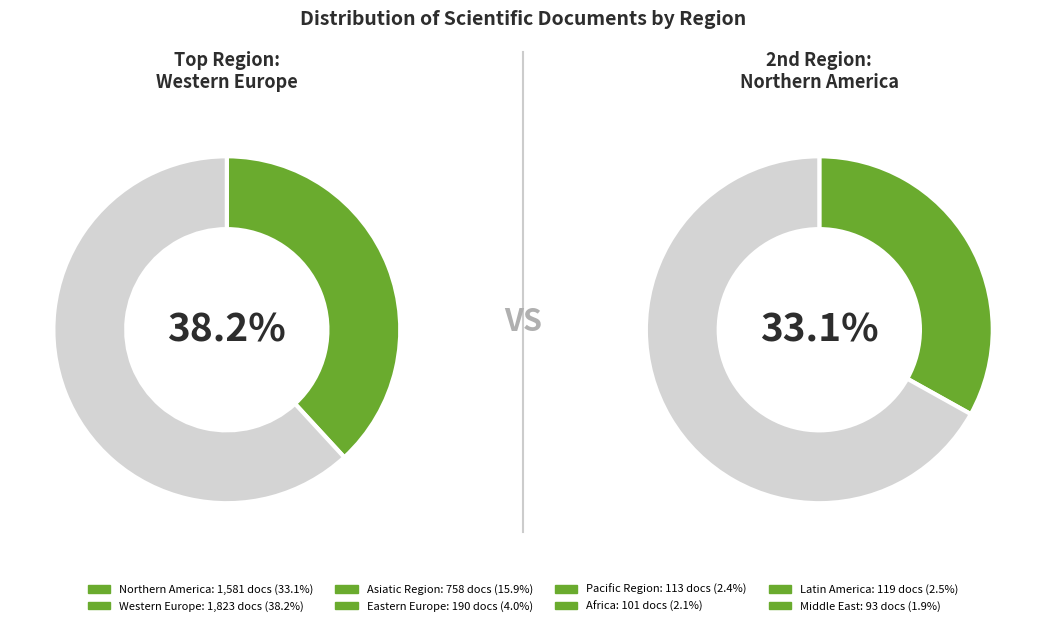

To the nearest percent, what is the combined percentage of Latin America and Northern America?

36%